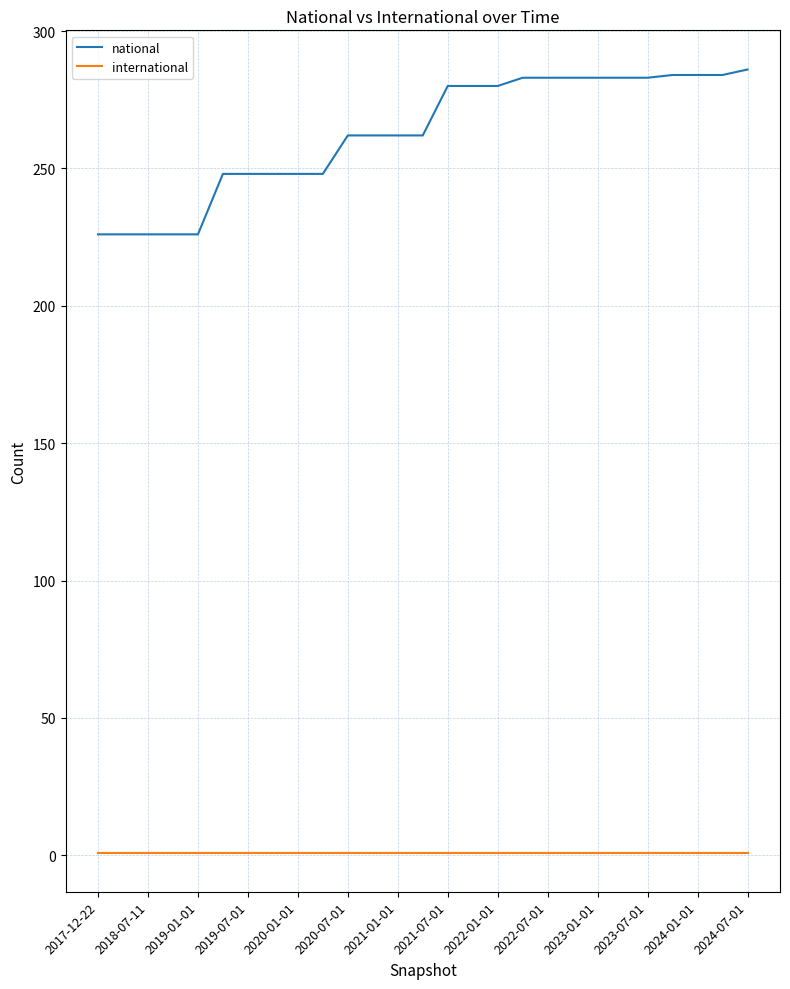

True or false: international and national intersect in this chart.

False